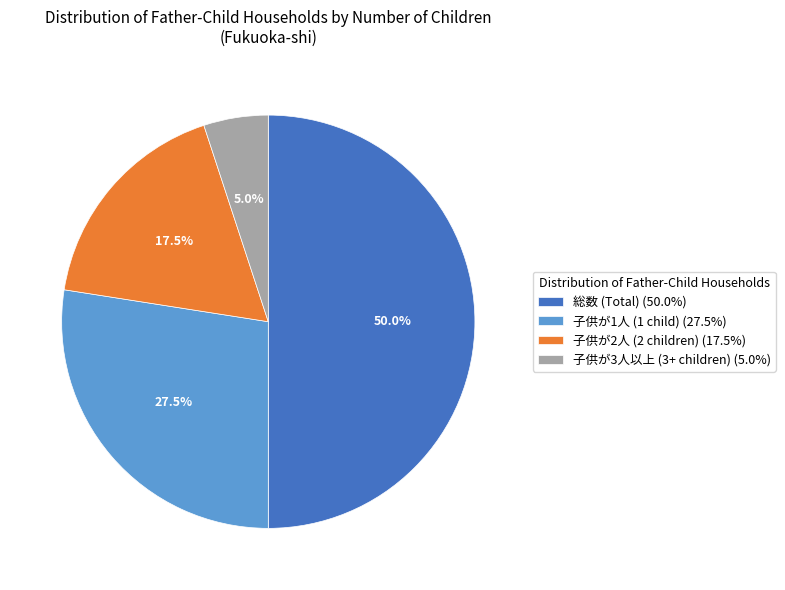

To the nearest percent, what percentage of the pie is 総数 (Total)?

50%